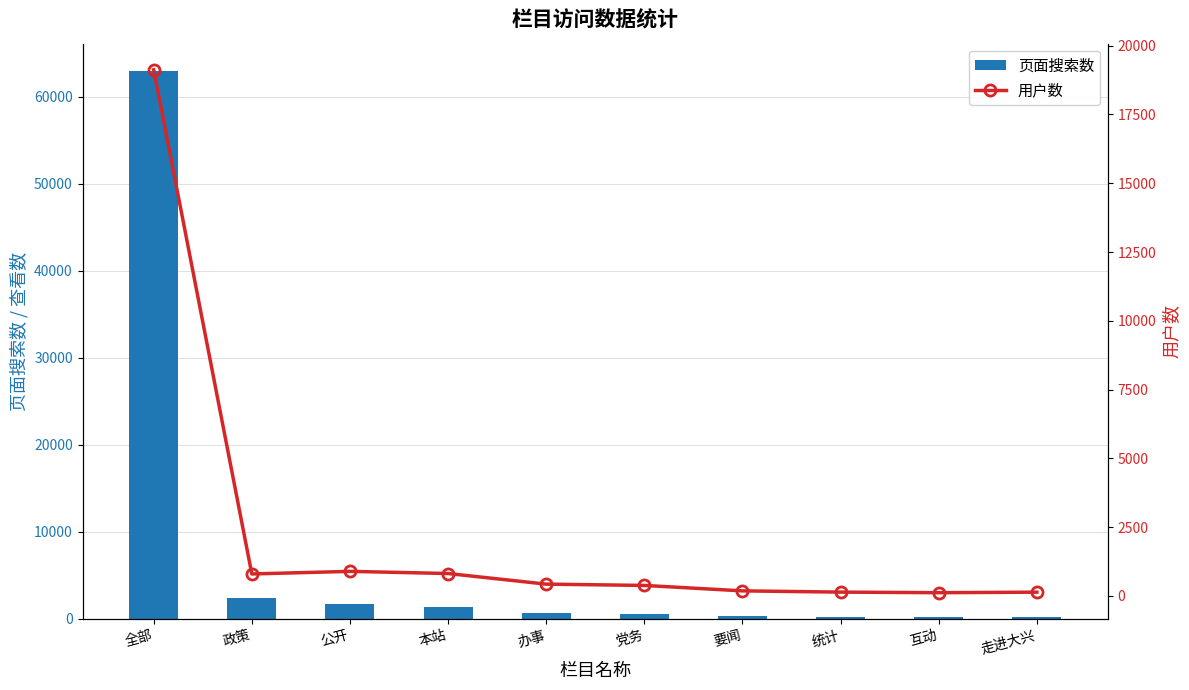

What value does the 页面搜索数 series have at 全部, to the nearest 50?

62950